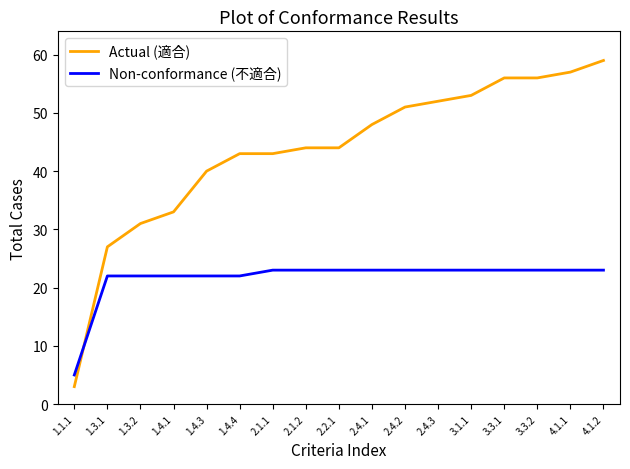

Is the value of Non-conformance (不適合) at 2.4.1 greater than the value of Actual (適合) at 1.3.2?

No